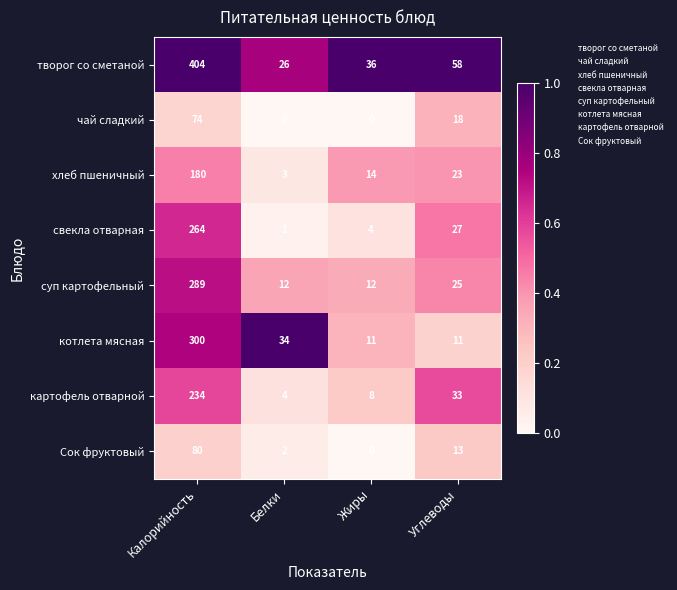

At how many categories does at least one series exceed 0?

4